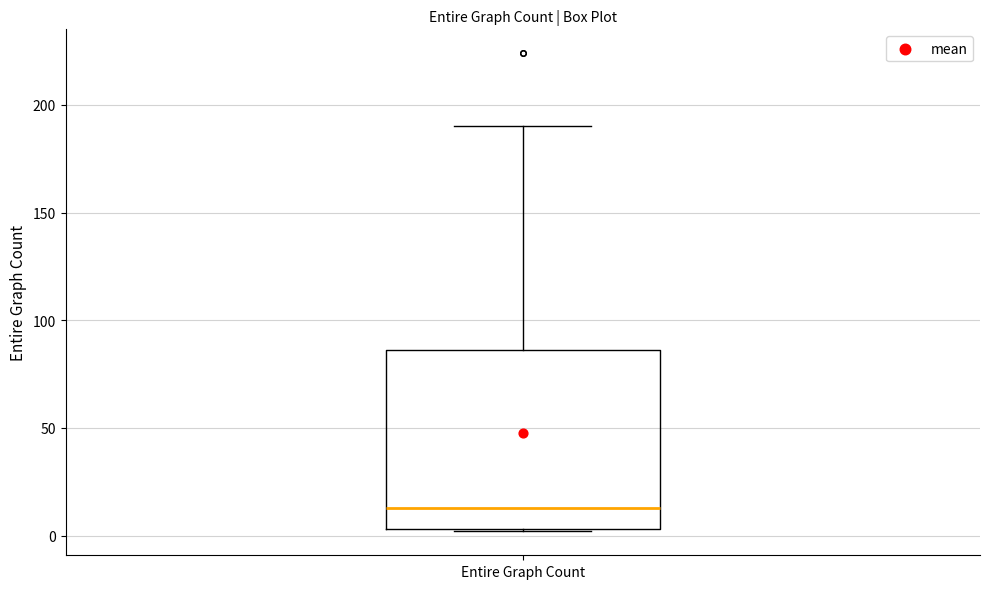

Read this box plot against the y-axis: the position of the median line, the range covered by the box, and the ends of both whiskers. The values are not printed on the chart, so give them approximately, as read against the axis.

median 15, box 5 to 85, whiskers 0 to 190